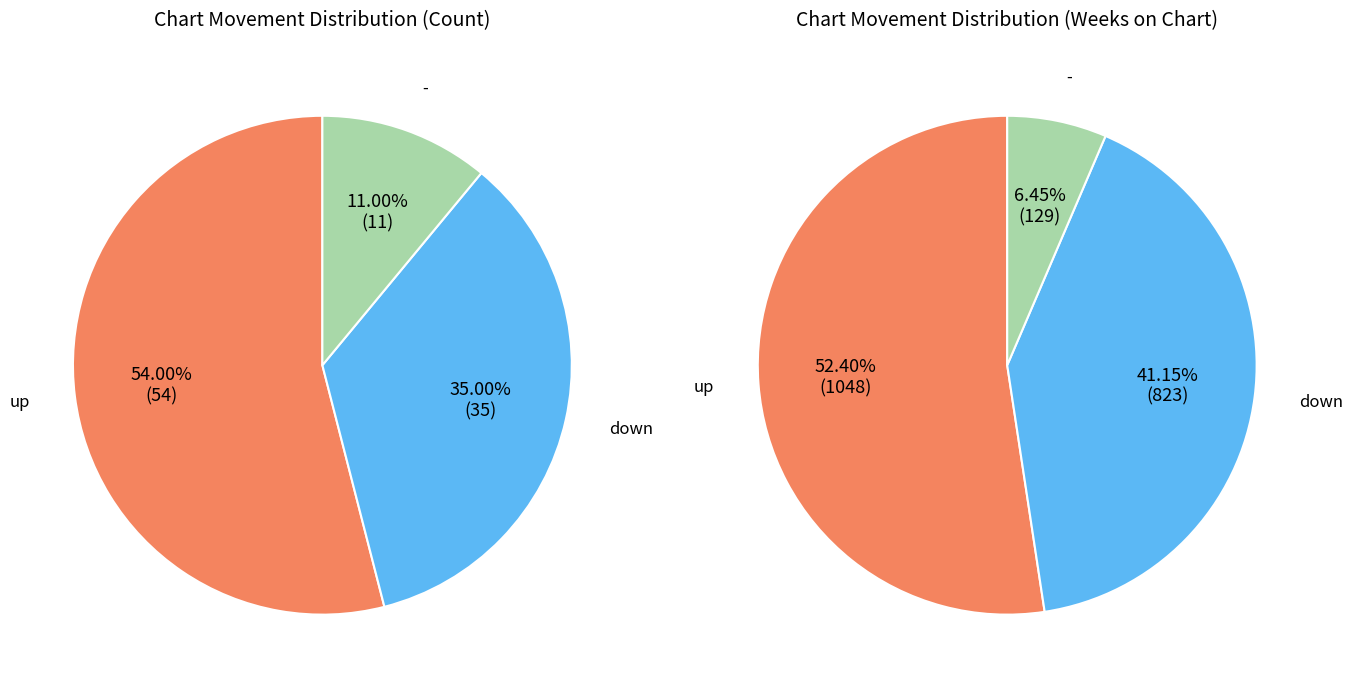

Which has a higher value, up or -?

up